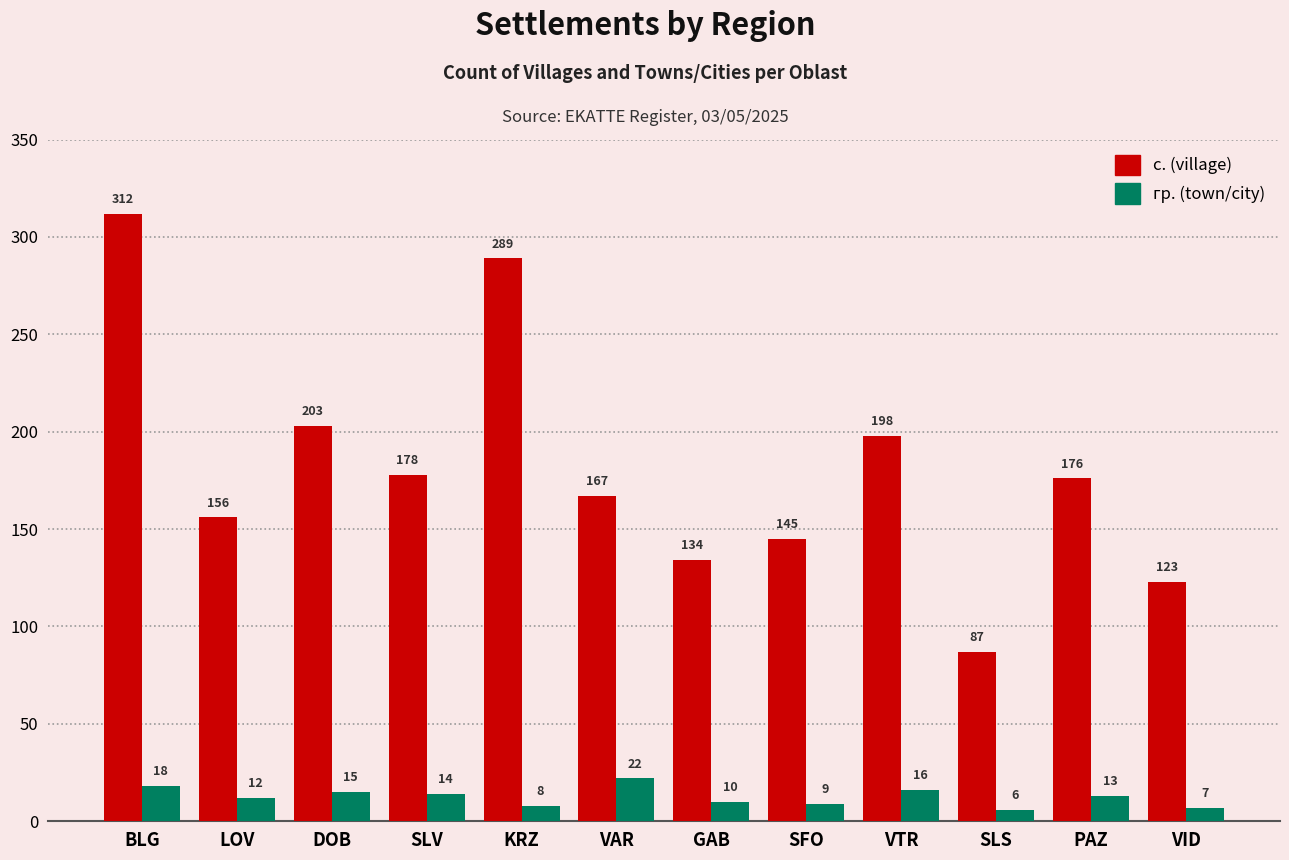

What is the label of the 10th bar from the left?

SLS